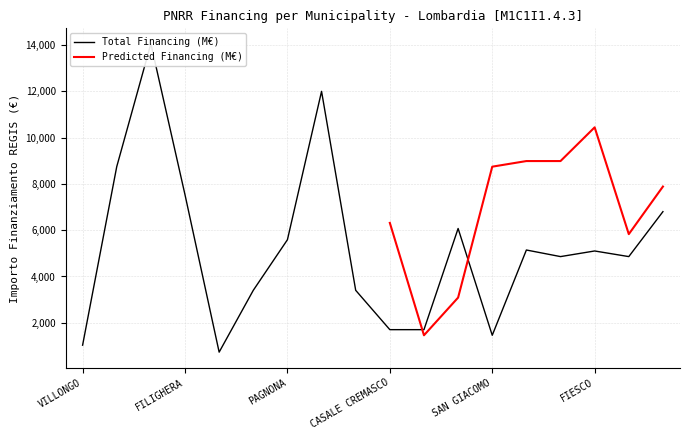

At which category does the chart reach its minimum across all series?

ZECCONE